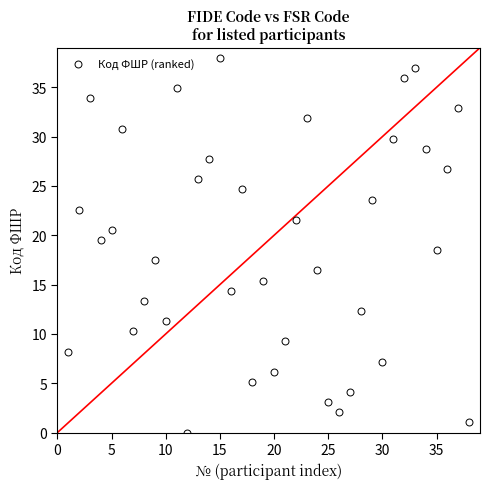

What is the range of X values (max minus min)?

37.0